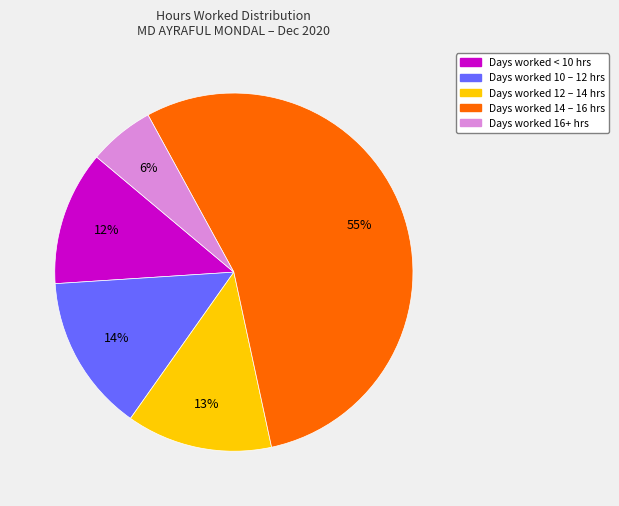

To the nearest percent, what is the average slice percentage?

20%